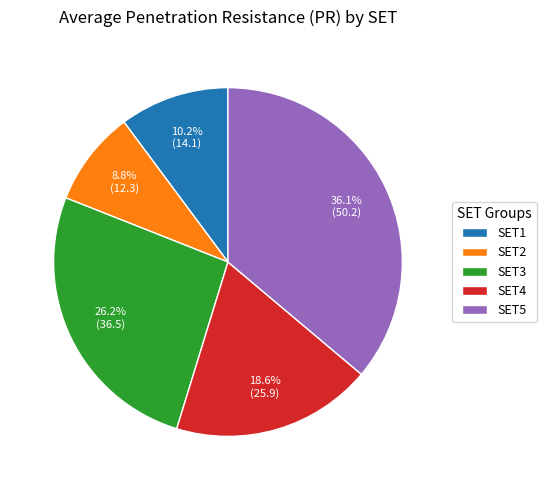

What is the smallest slice in the pie chart?

SET2